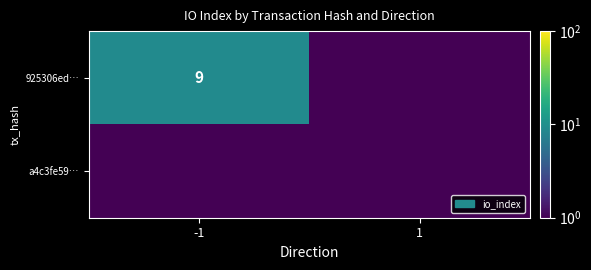

True or false: 925306ed… has a value of 2.6 at -1.

False